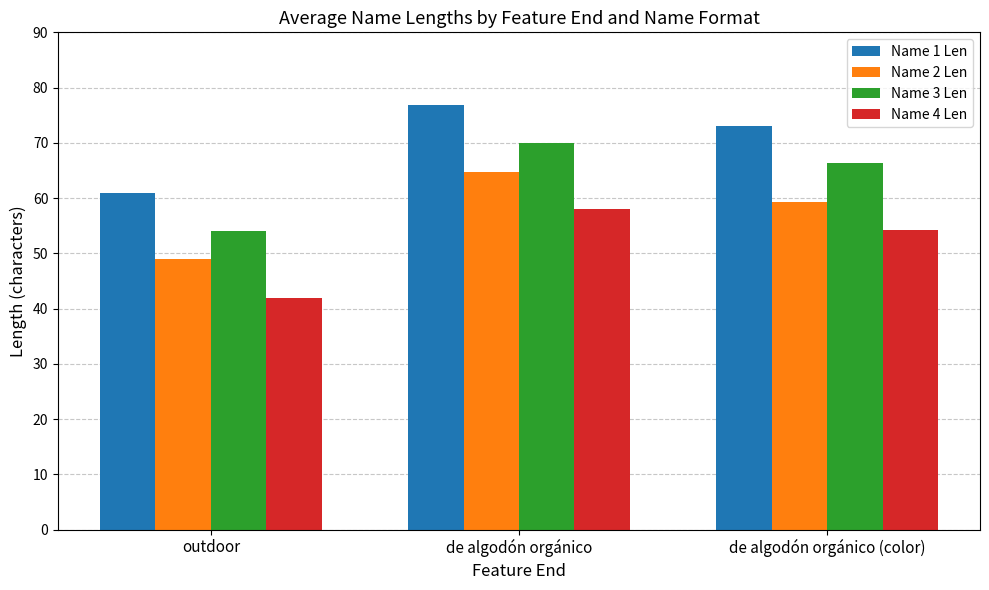

Reading left to right, what are all the values shown in this chart?

Name 1 Len: 61.0	76.8	73.0
Name 2 Len: 49.0	64.8	59.3
Name 3 Len: 54.0	70.0	66.3
Name 4 Len: 42.0	58.0	54.3